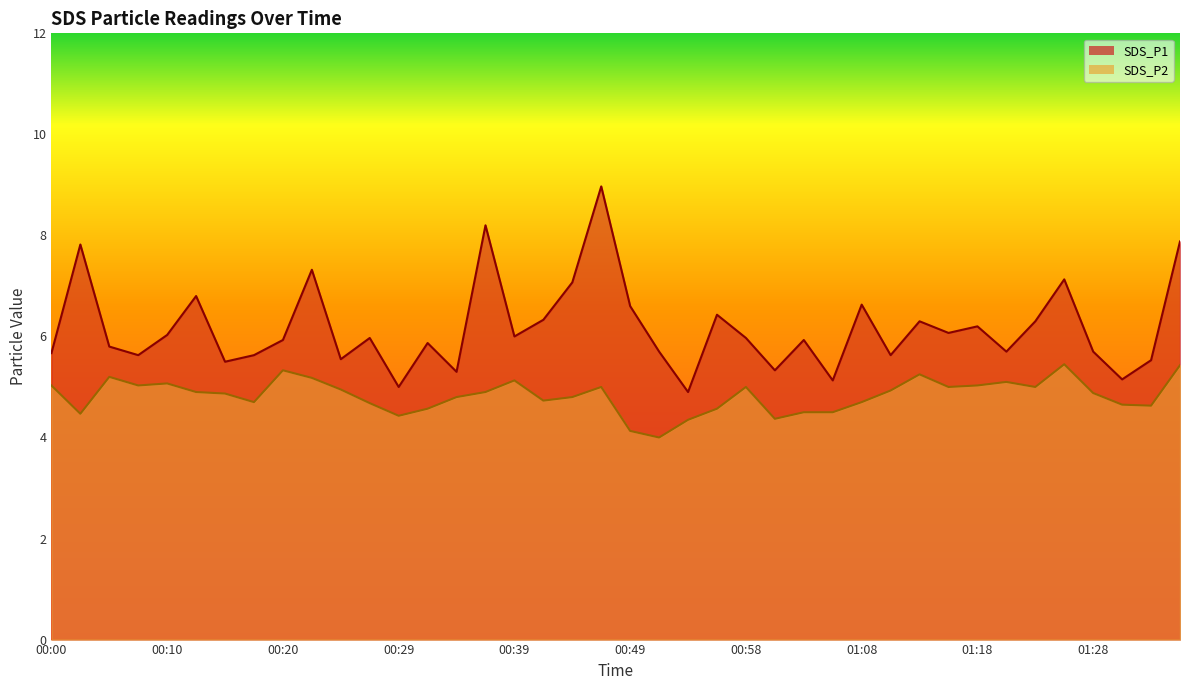

Which series has the largest range (max minus min)?

SDS_P1